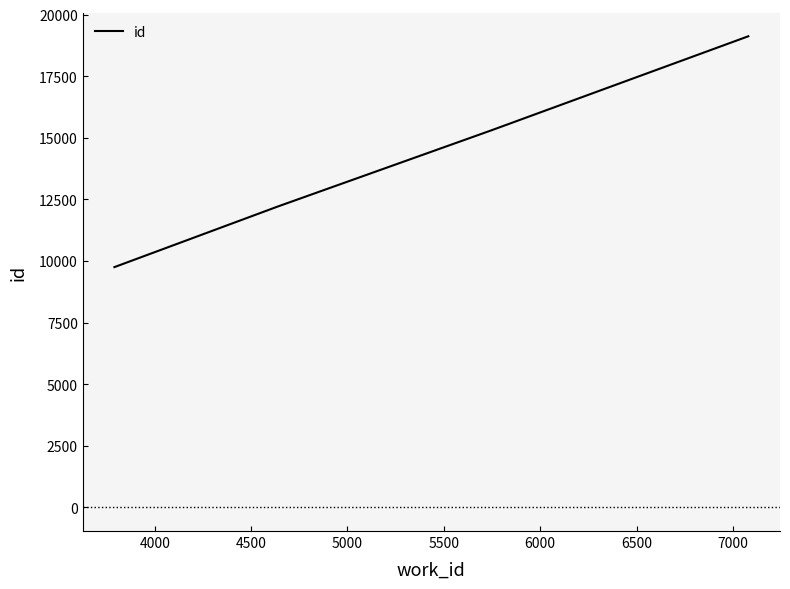

True or false: the data has more than 1 interior local peaks.

False